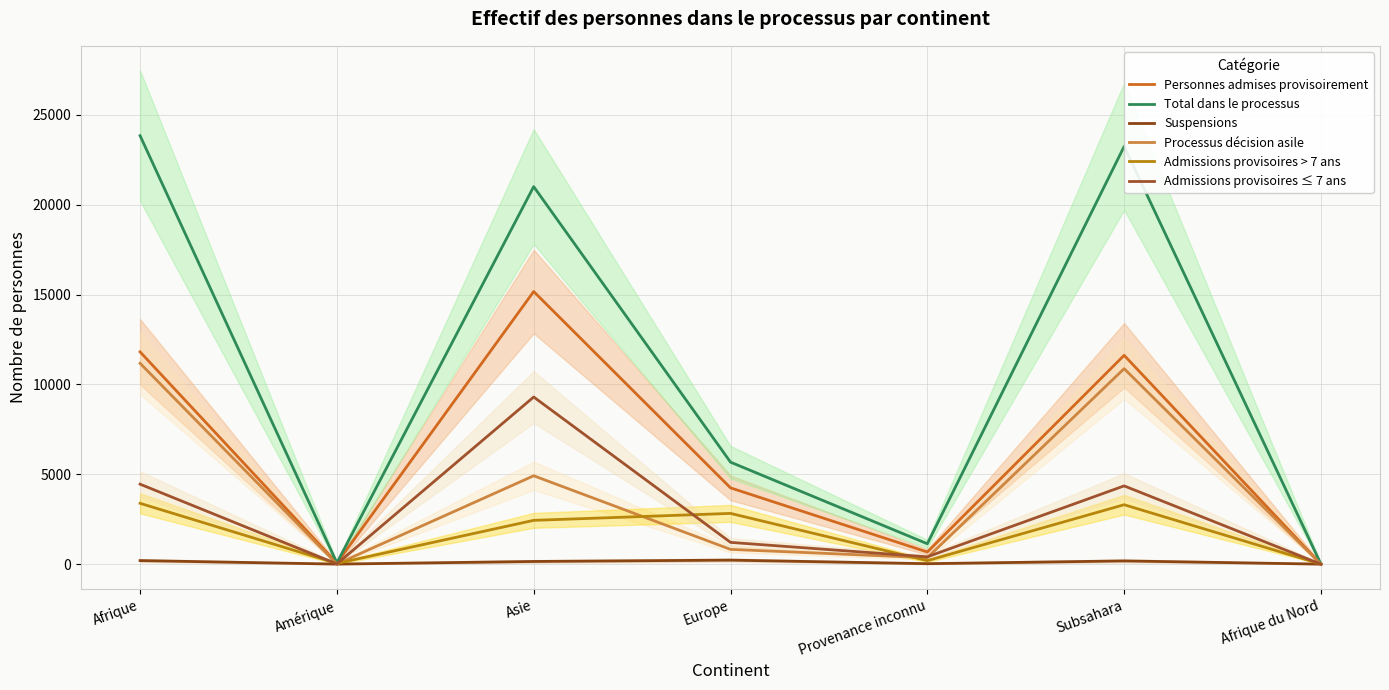

Where is the first local maximum for Total dans le processus?

Asie